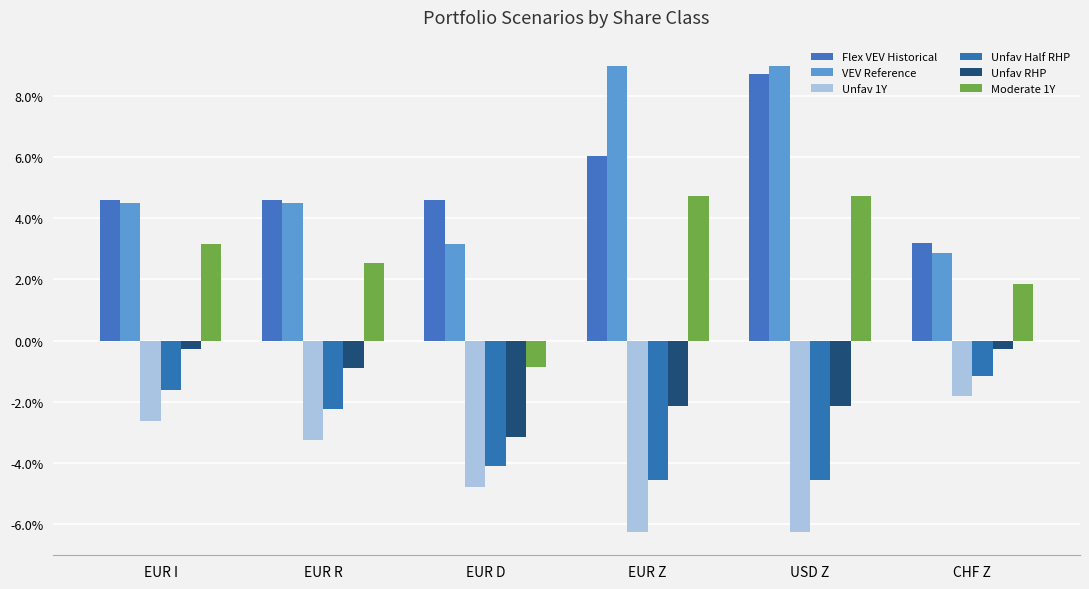

Does the chart contain any negative values?

Yes